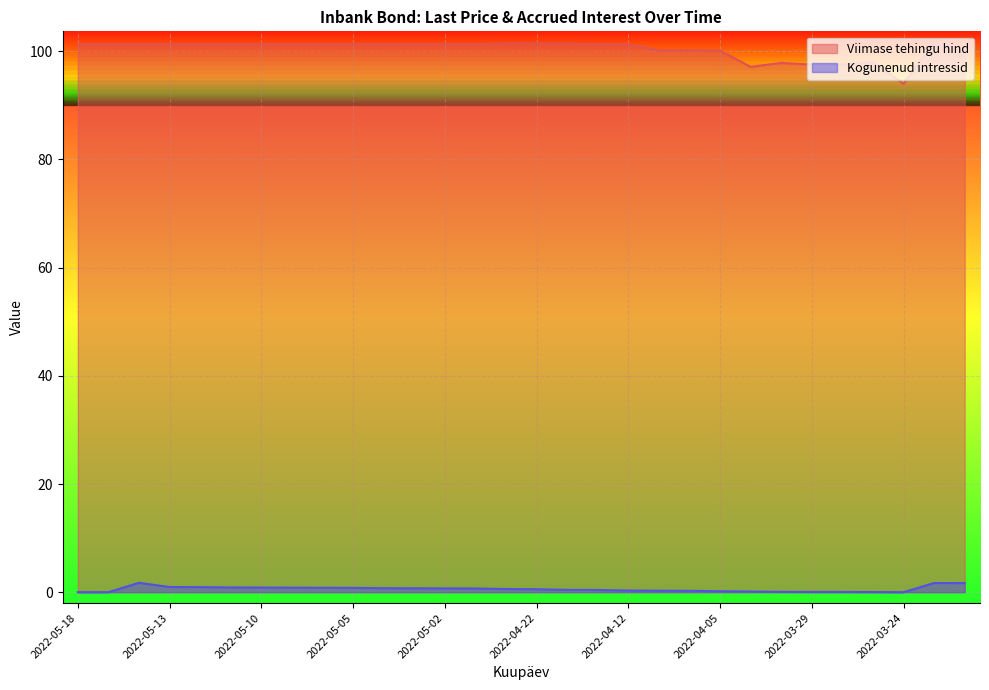

How many lines are shown in the chart?

2